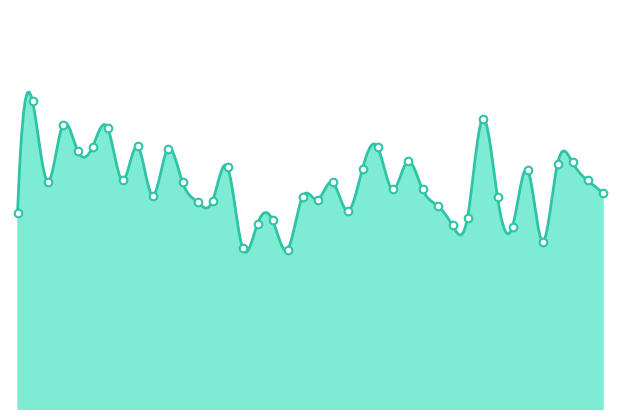

Between 01:26 and 01:38, which is larger?

01:26